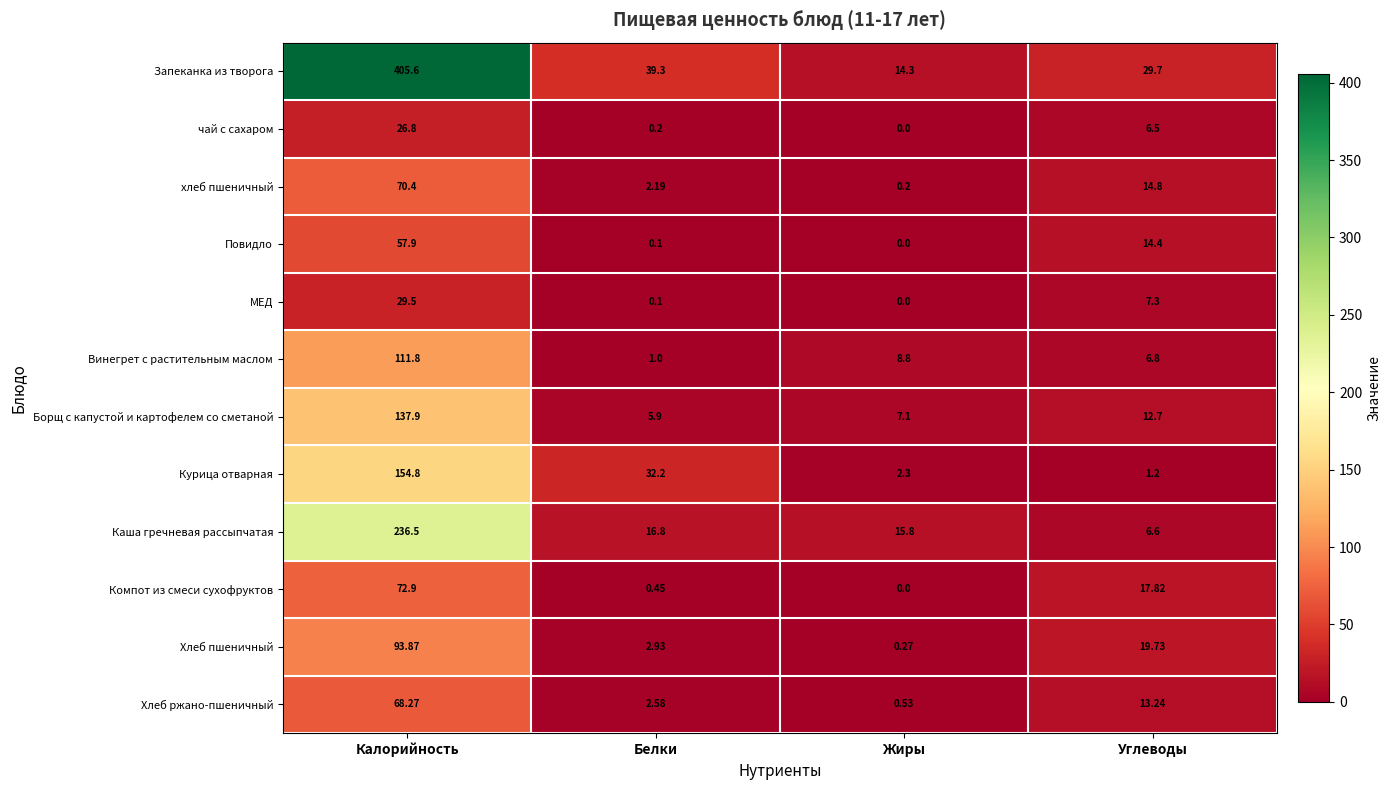

Which series changed the most between Белки and Углеводы?

Курица отварная